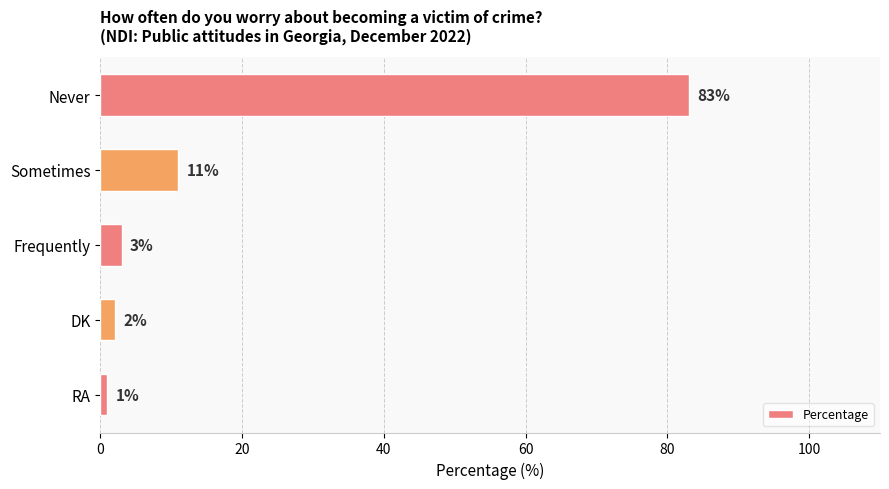

What is the change in value from Never to Sometimes?

-72